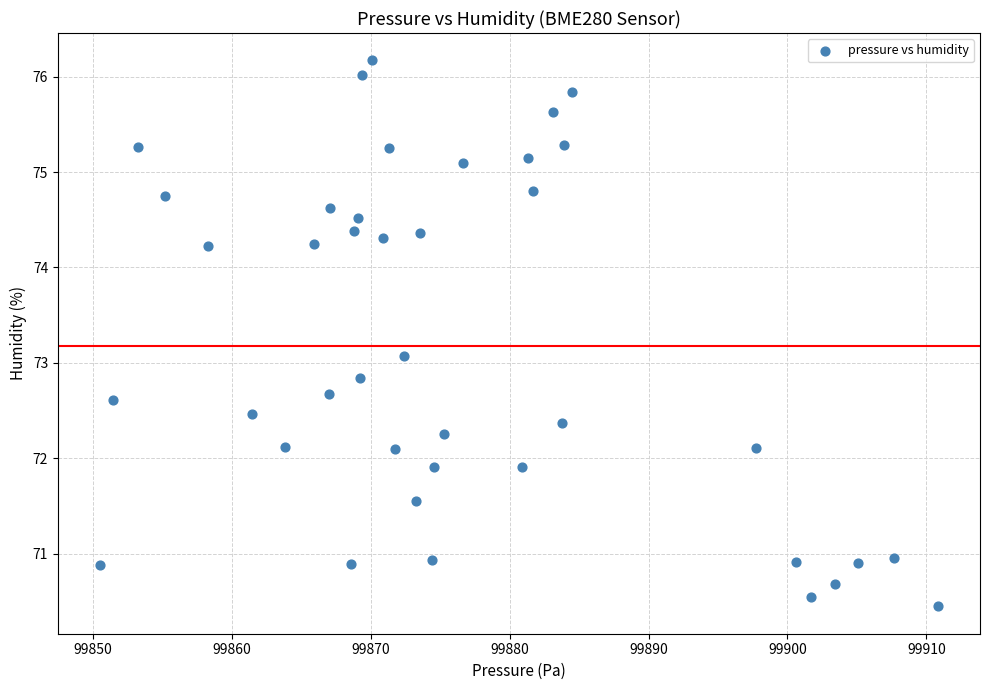

What Y value in the scatter plot is closest to 73?

73.1